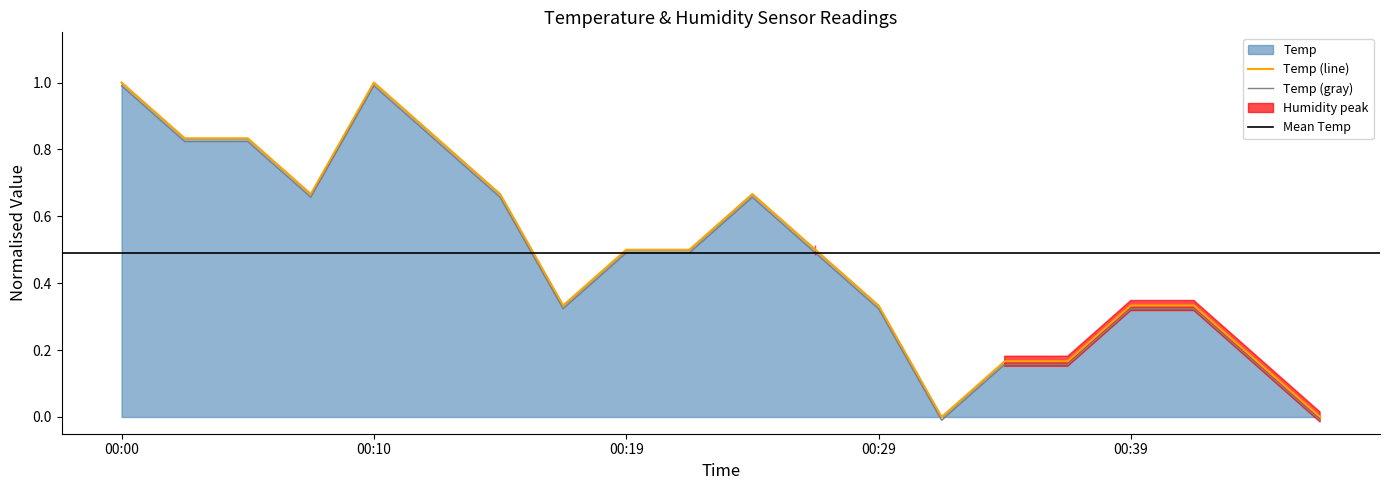

Does the chart have visible grid lines?

No